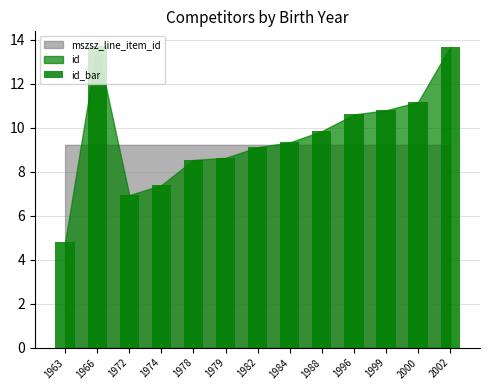

Is it true that the value at 1963 is 1.3?

False